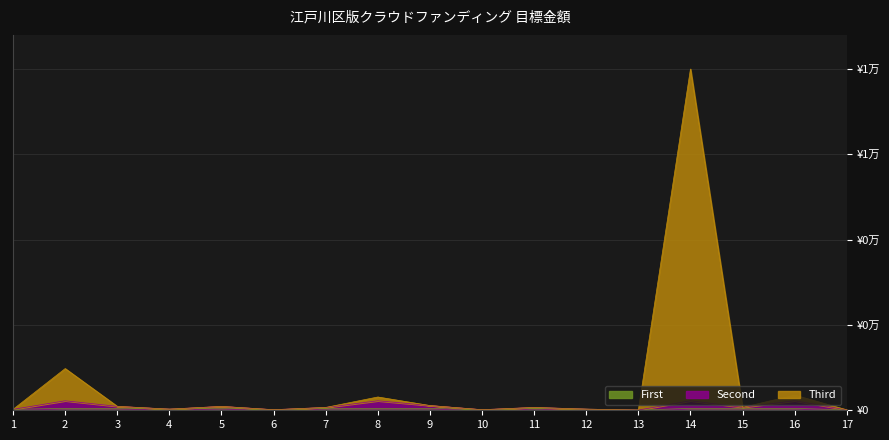

What is the maximum value shown in the chart?

18000